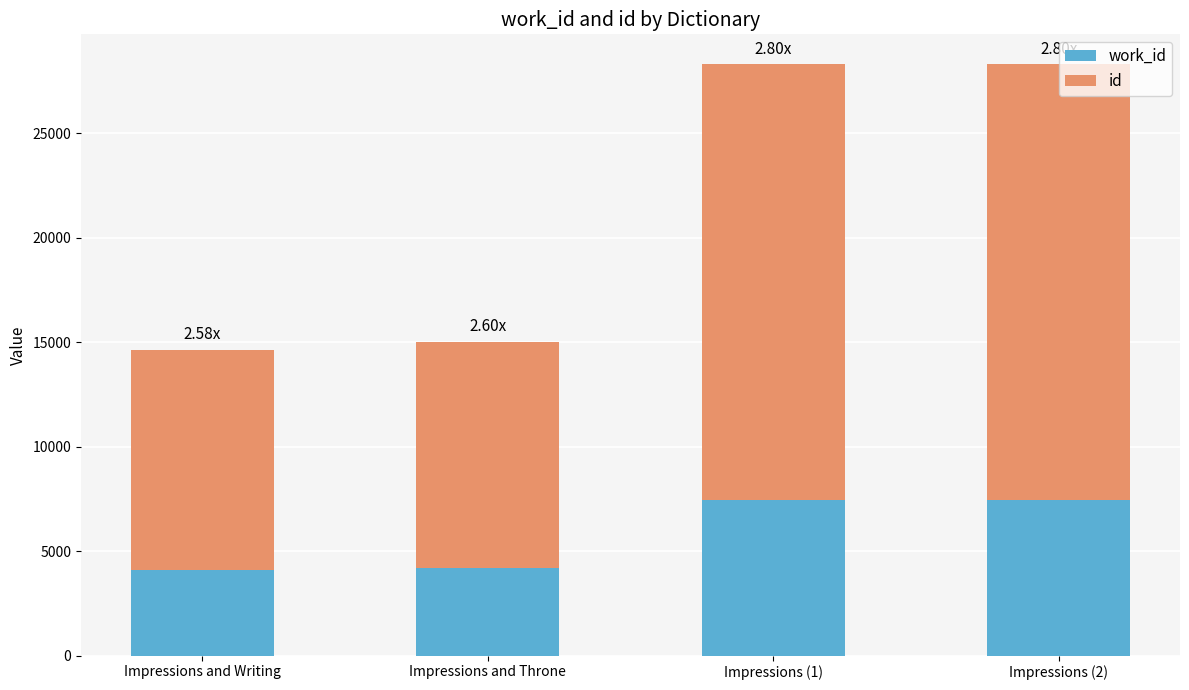

Count the number of data series in this chart.

2